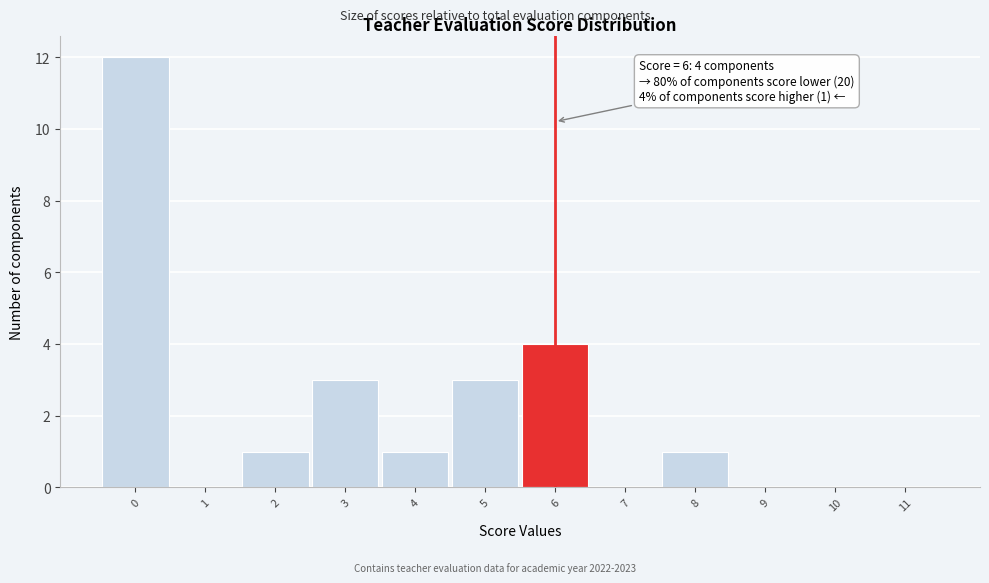

Which range on the x-axis has the tallest bar?

-0.5 to 0.5